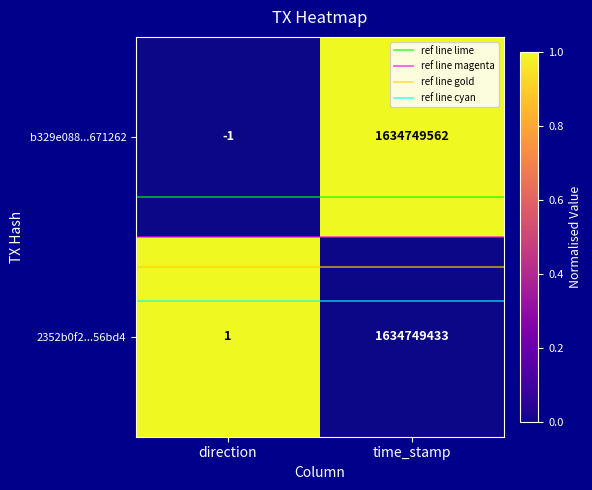

At which label is b329e088...671262 closest to 817374780?

direction